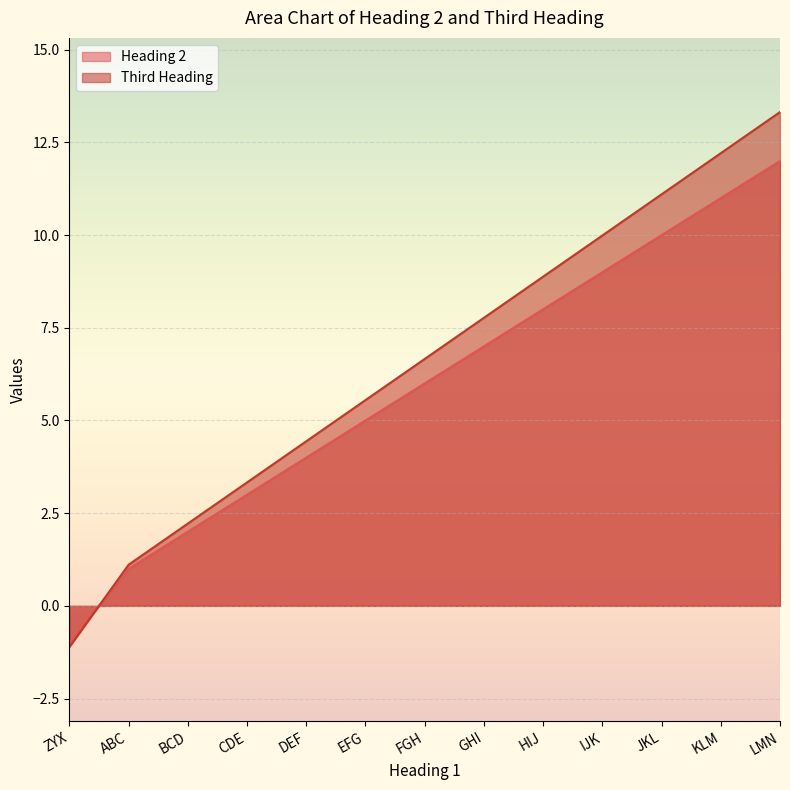

What is the sum of all Third Heading values?

85.5